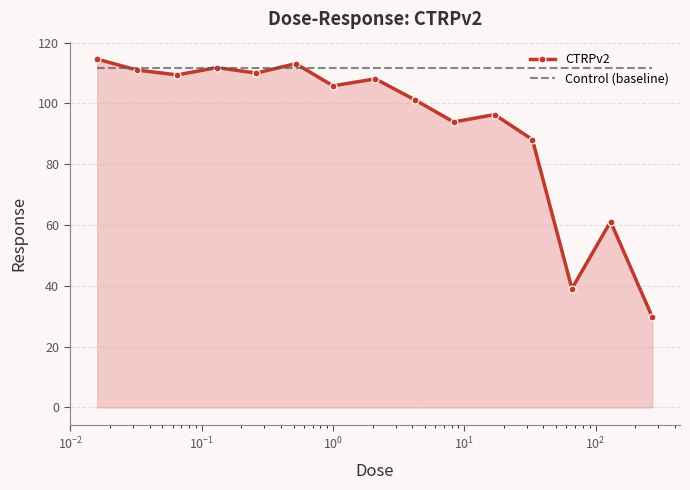

Which series has the widest spread of values?

CTRPv2